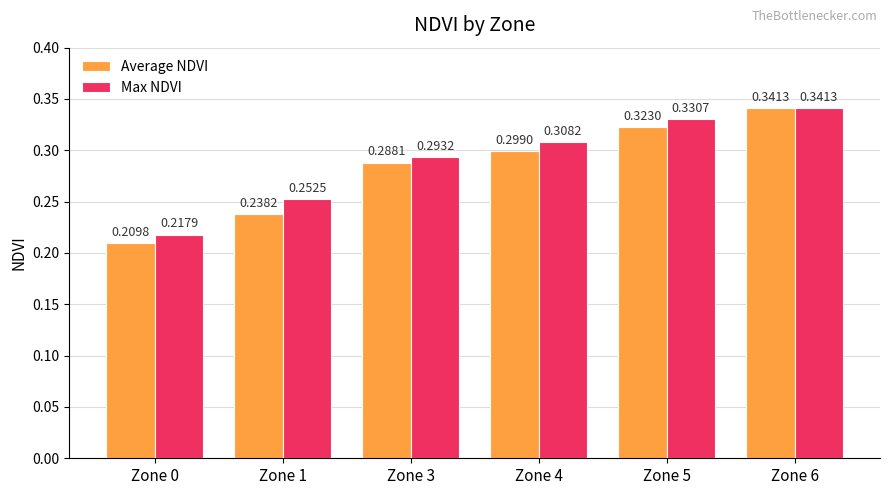

List the series in order of their overall mean, lowest first.

Average NDVI, Max NDVI